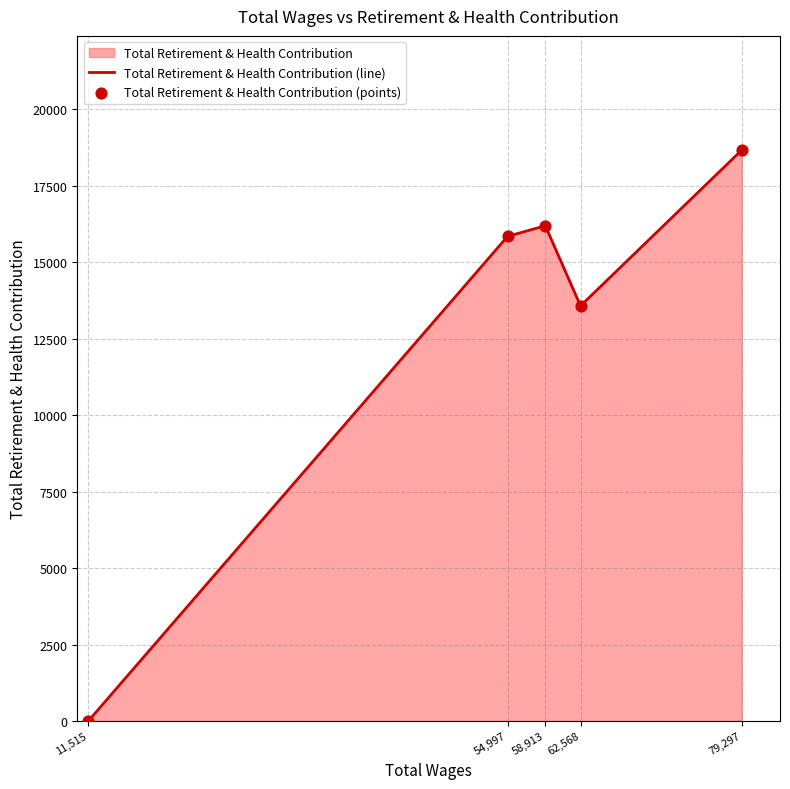

Which series contains the highest Y value?

Total Retirement & Health Contribution (line)